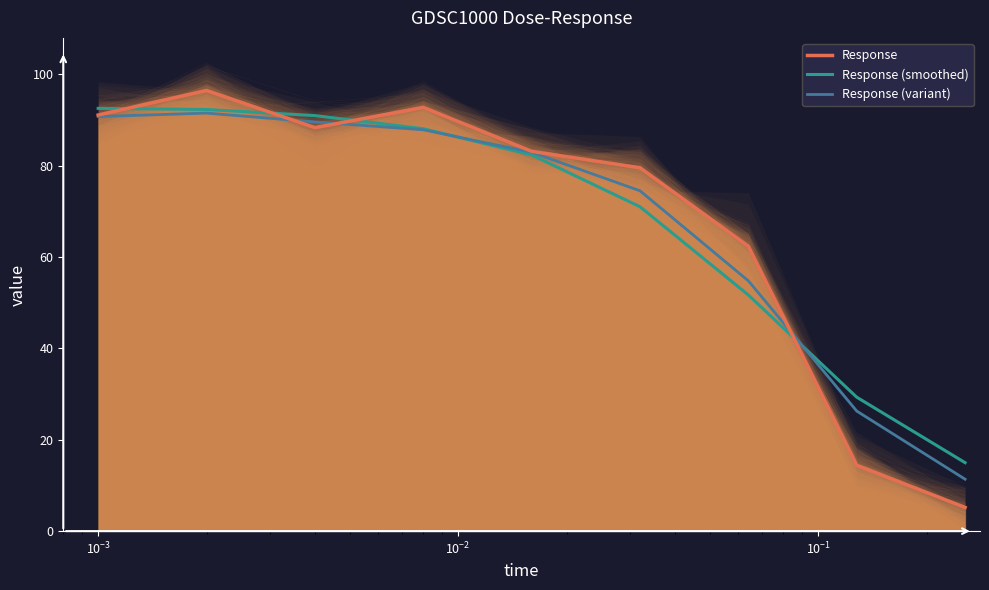

What is the sum of the Response (variant) values at 8 and 7?

37.7